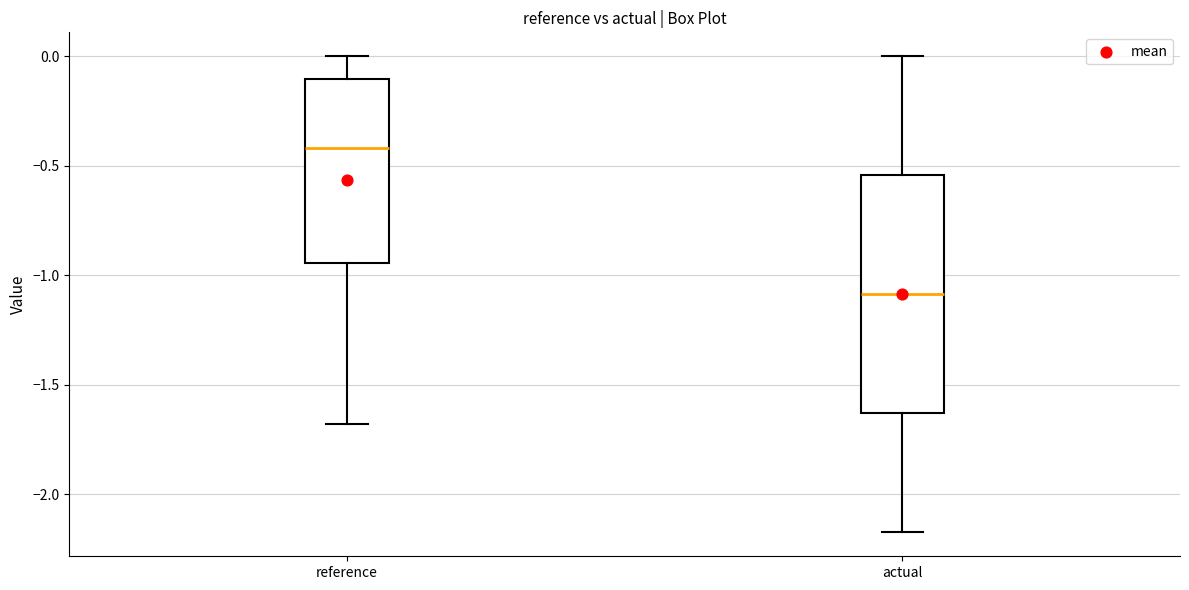

Reading left to right, read every box against the y-axis: the position of its median line, the range the box covers, and the ends of its whiskers. The values are not printed on the chart, so give them approximately, as read against the axis.

reference: median -0.40, box -0.95 to -0.10, whiskers -1.70 to 0.00
actual: median -1.10, box -1.65 to -0.55, whiskers -2.20 to 0.00